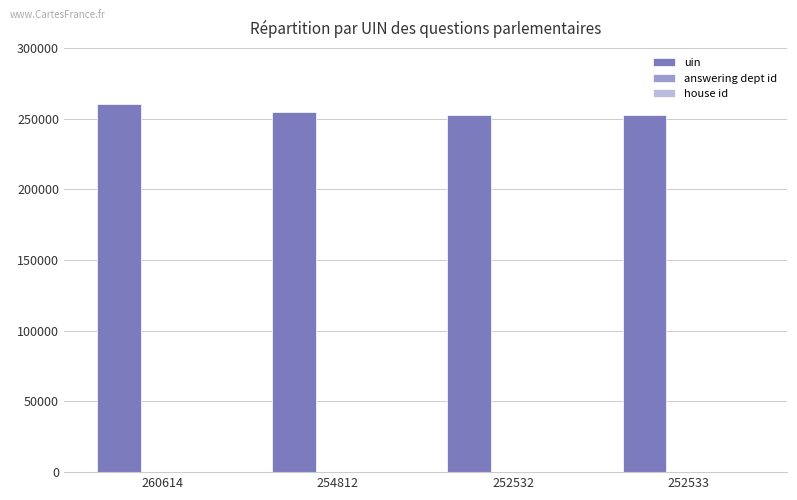

The uin series shows 467030 at 260614. True or false?

False